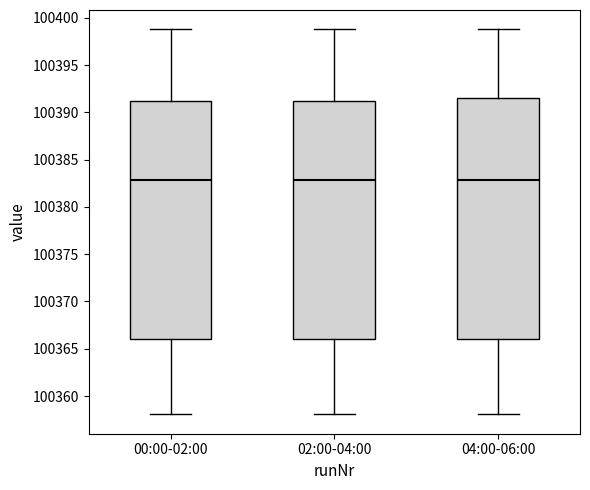

Where does the median line of the box for 04:00-06:00 sit on the y-axis? The values are not printed on the chart, so give them approximately, as read against the axis.

100383.0